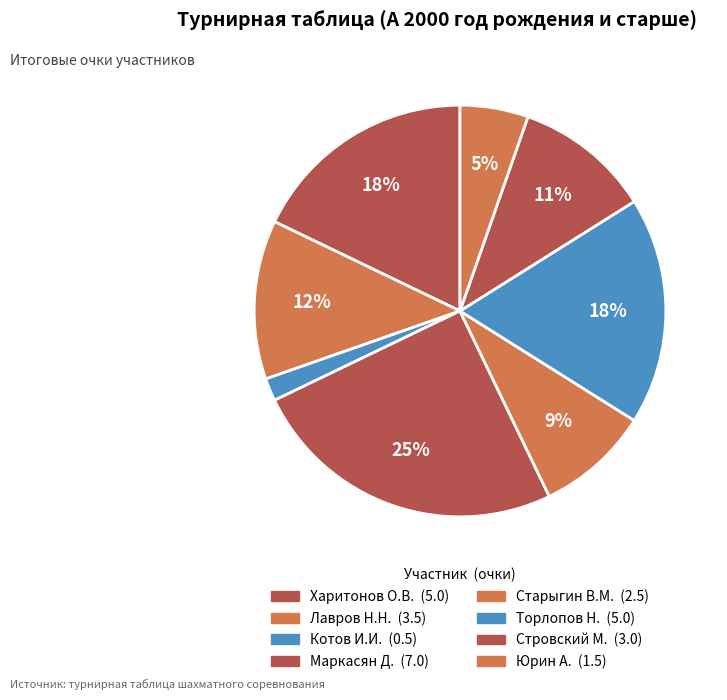

Which category has the smallest portion of the pie?

Котов И.И.